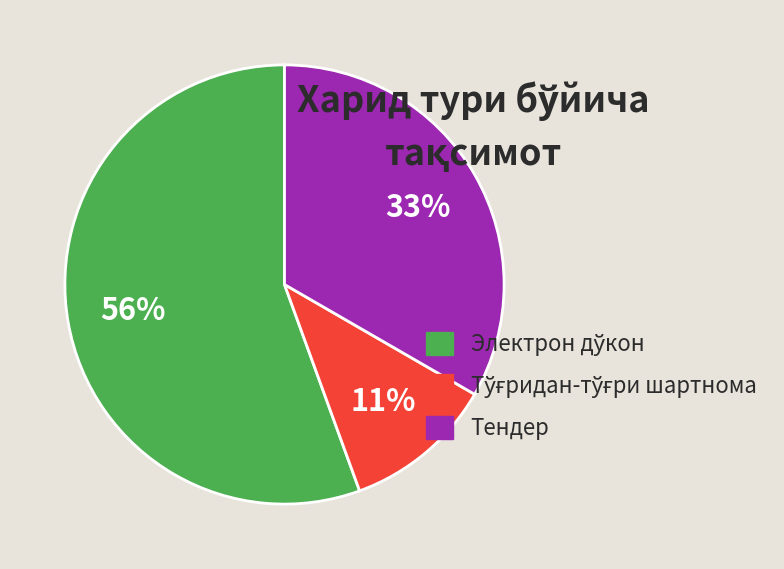

Is there a majority slice in this chart?

Yes